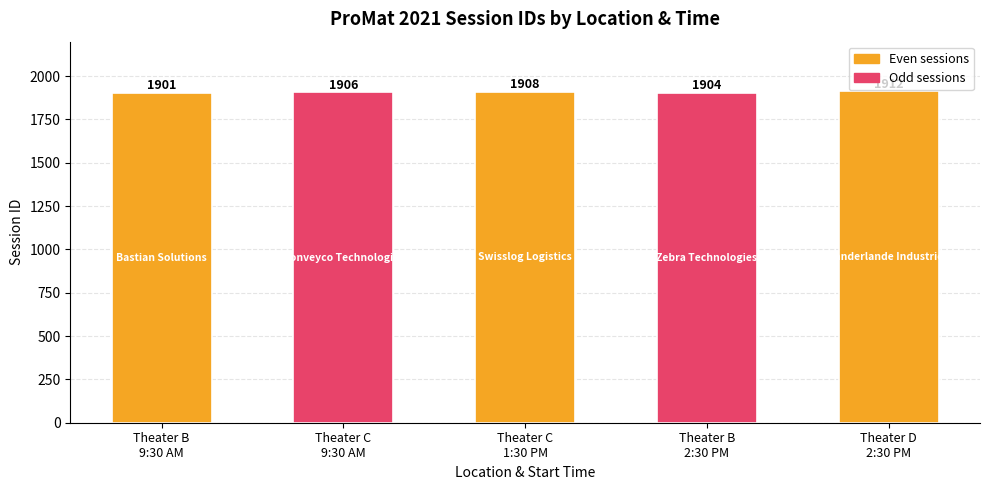

How many values are between 1904 and 1908?

3